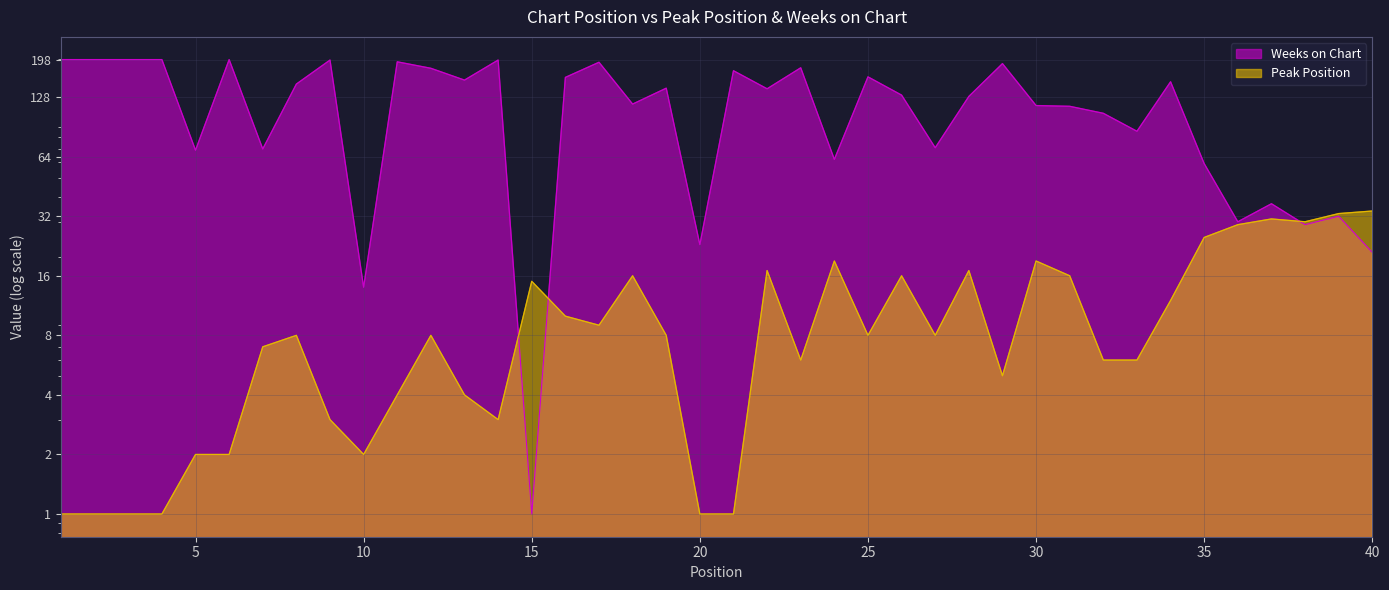

What is the maximum value shown in the chart?

198